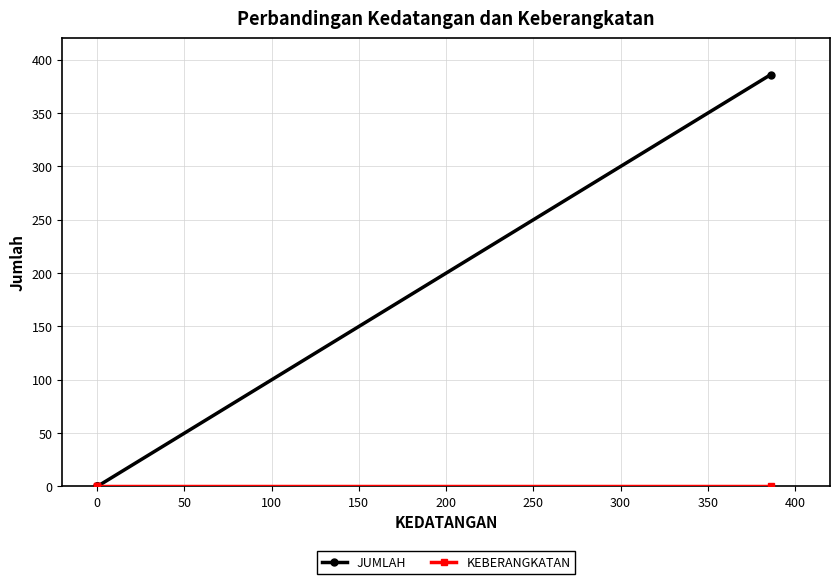

At how many categories does at least one series exceed 147?

1